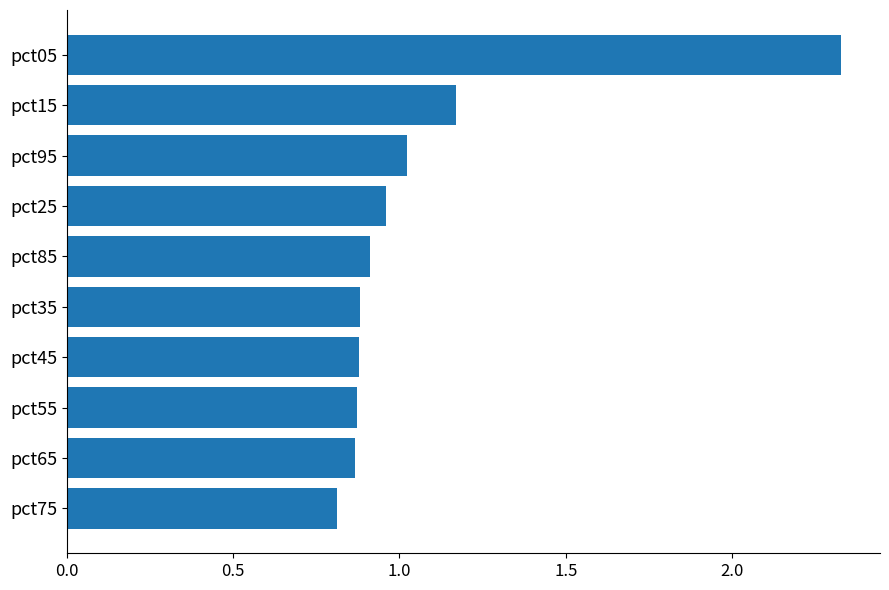

Are the bars horizontal?

Yes